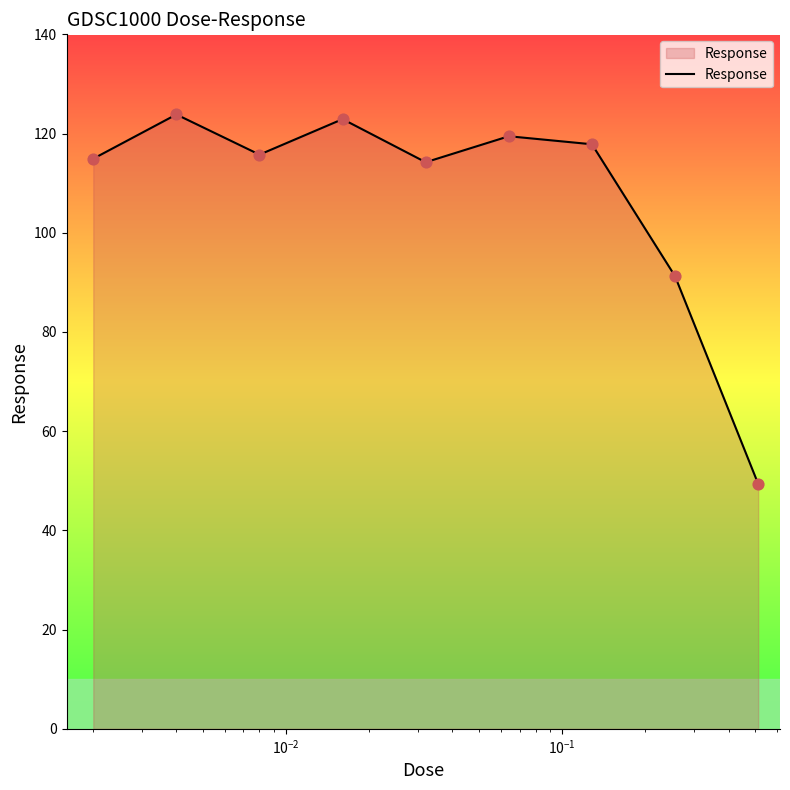

What is the smallest value displayed?

49.4